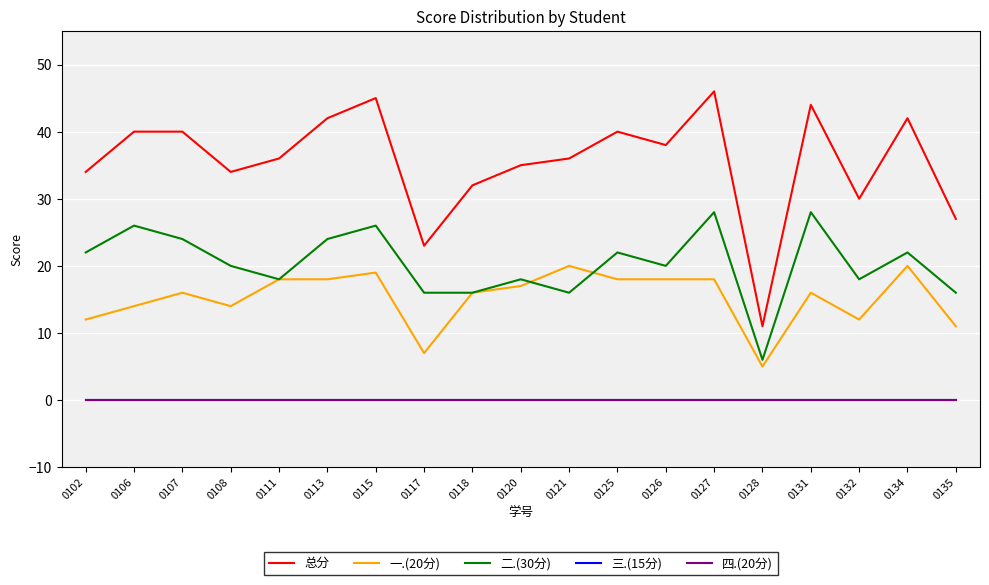

How many lines are shown in the chart?

5